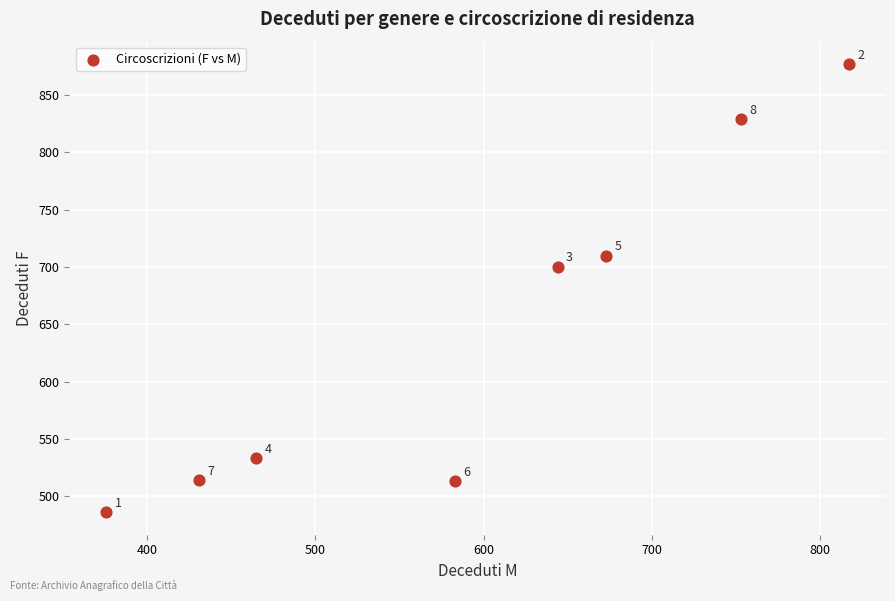

What Y value in the scatter plot is closest to 681?

700